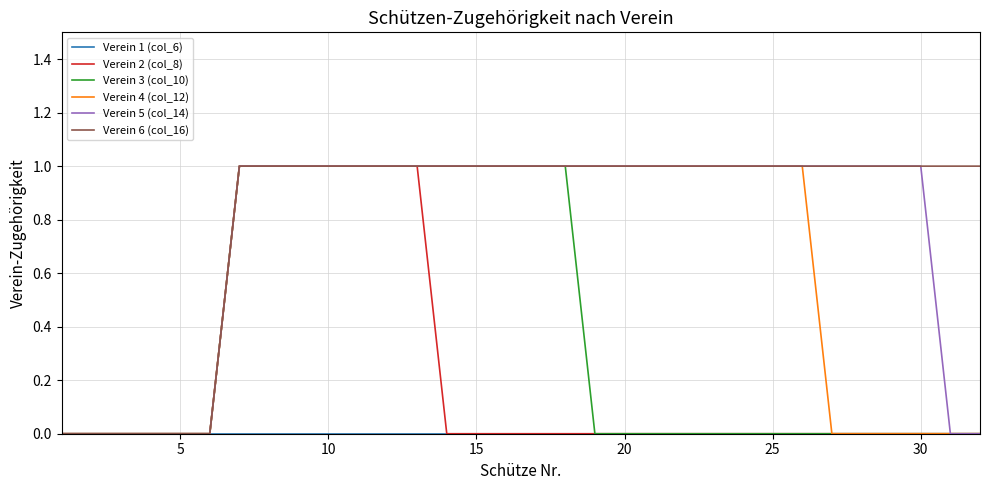

Which series has the largest total across all categories?

Verein 6 (col_16)